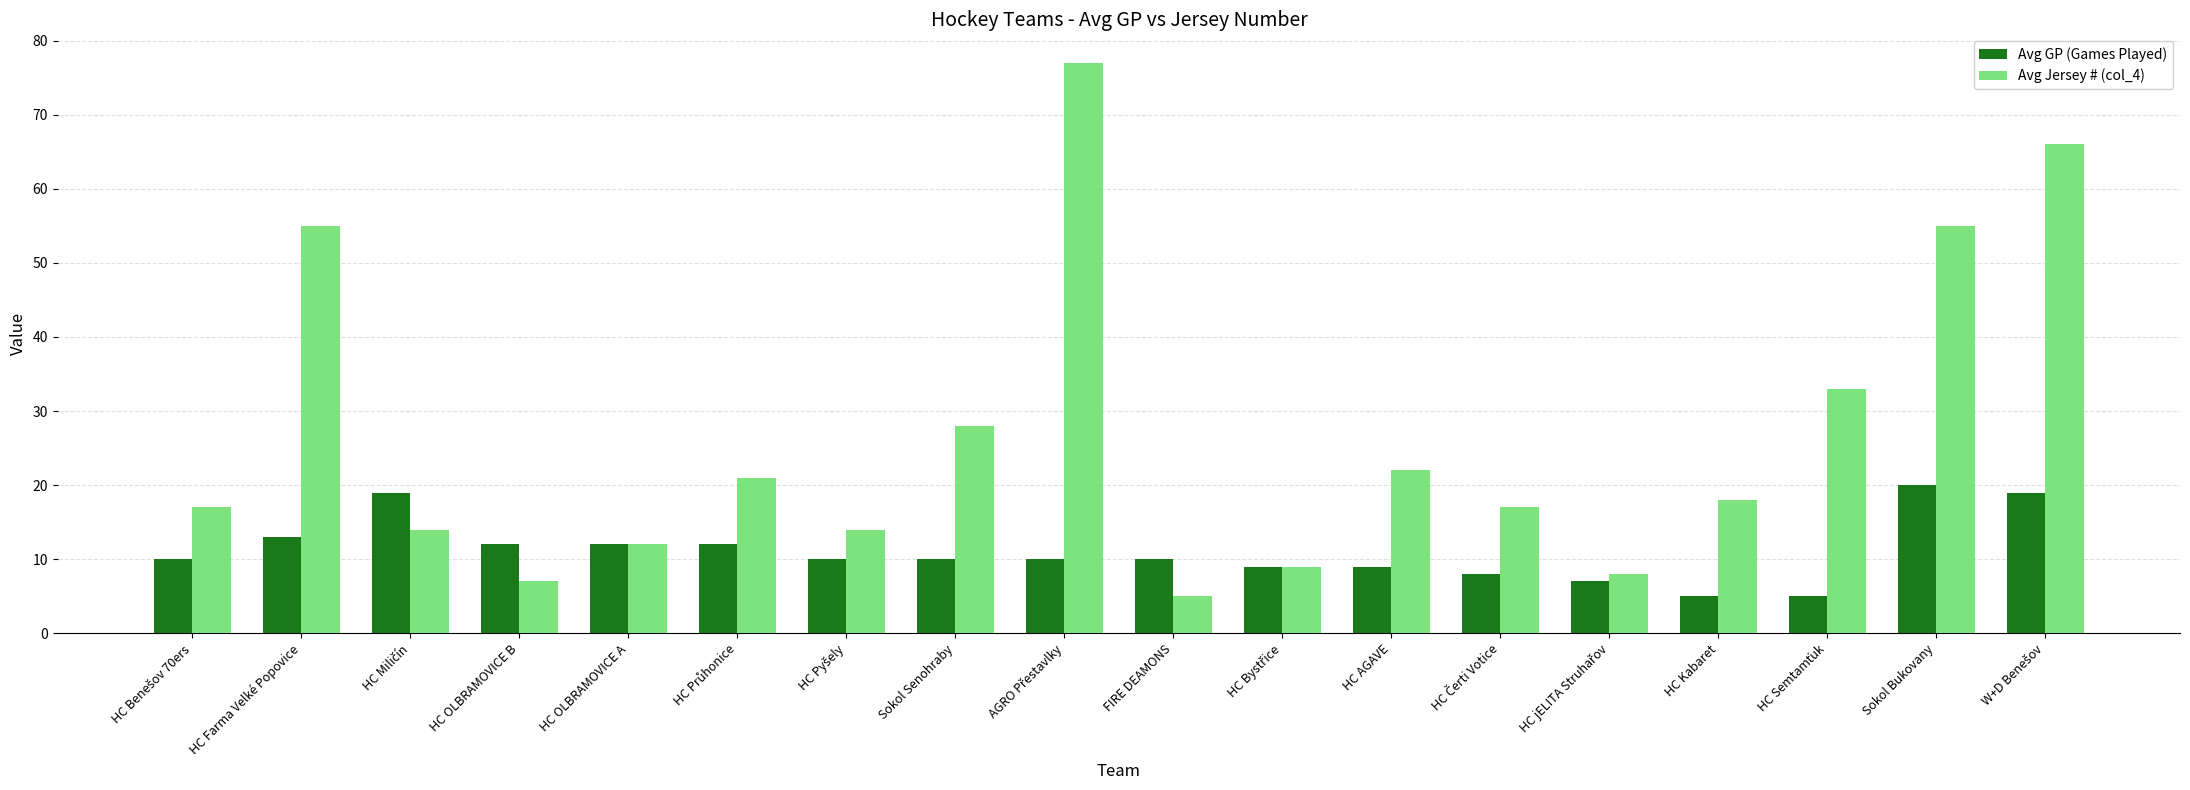

How many data points does each series have?

18